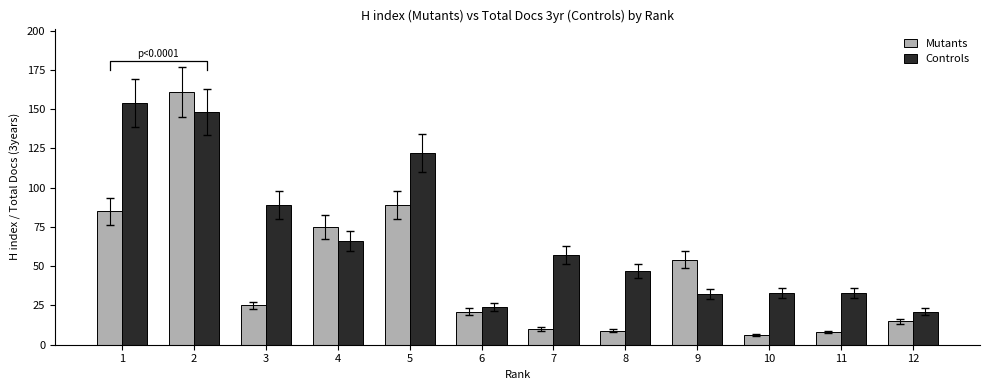

How many categories are shown in the chart?

12